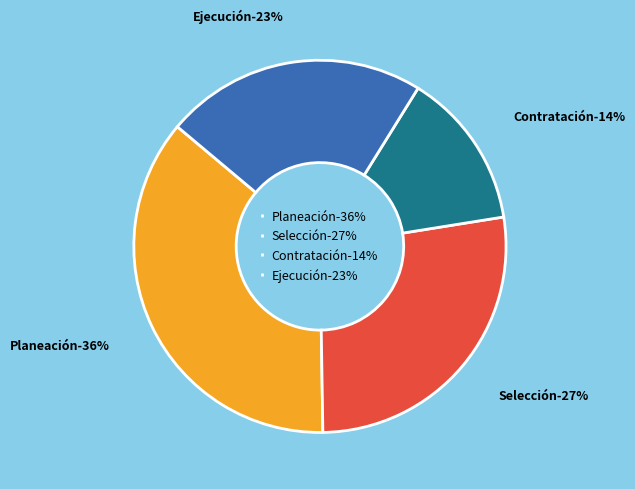

Which category has the biggest portion of the pie?

Planeación